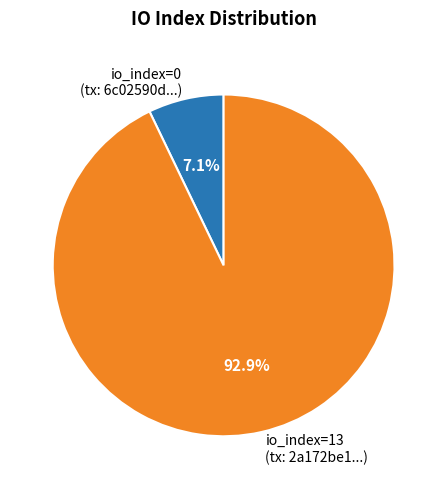

To the nearest percent, what is the average slice percentage?

50%